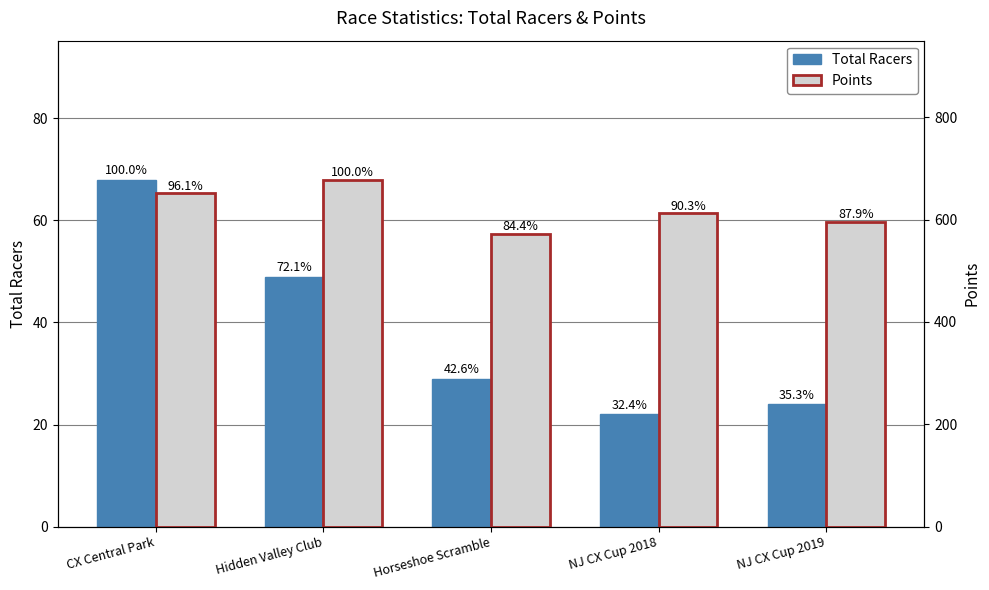

What is the label of the 3rd bar from the left?

Horseshoe Scramble